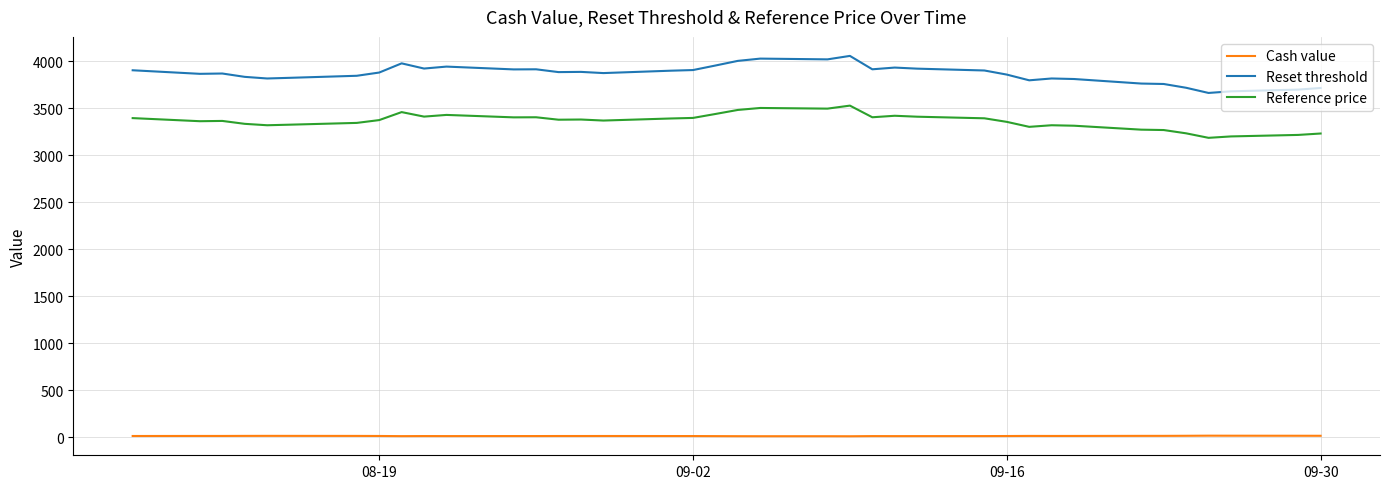

True or false: Reset threshold and Reference price intersect in this chart.

False